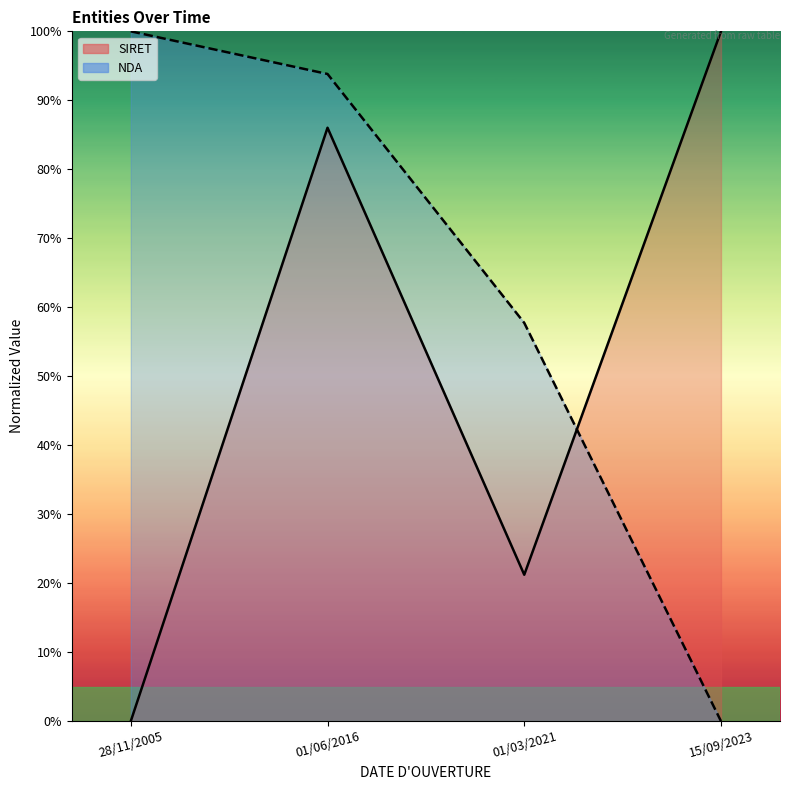

Reading right to left, extract all data points from this chart.

SIRET: 15/09/2023=100.0	01/03/2021=21.2	01/06/2016=86.0	28/11/2005=0.0
NDA: 15/09/2023=0.0	01/03/2021=57.7	01/06/2016=93.8	28/11/2005=100.0